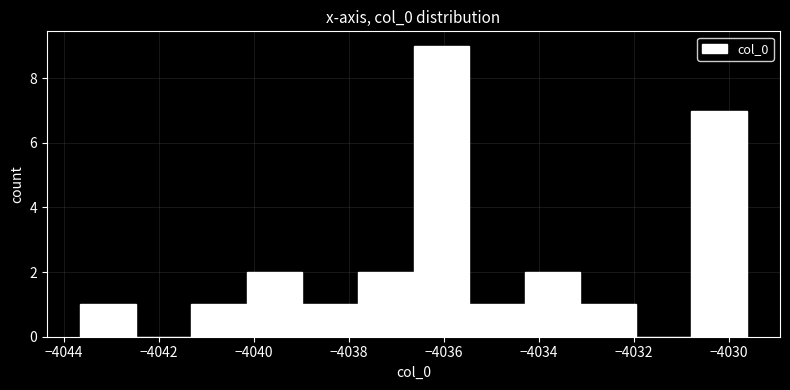

Which range on the x-axis has the tallest bar?

-4036.6 to -4035.4